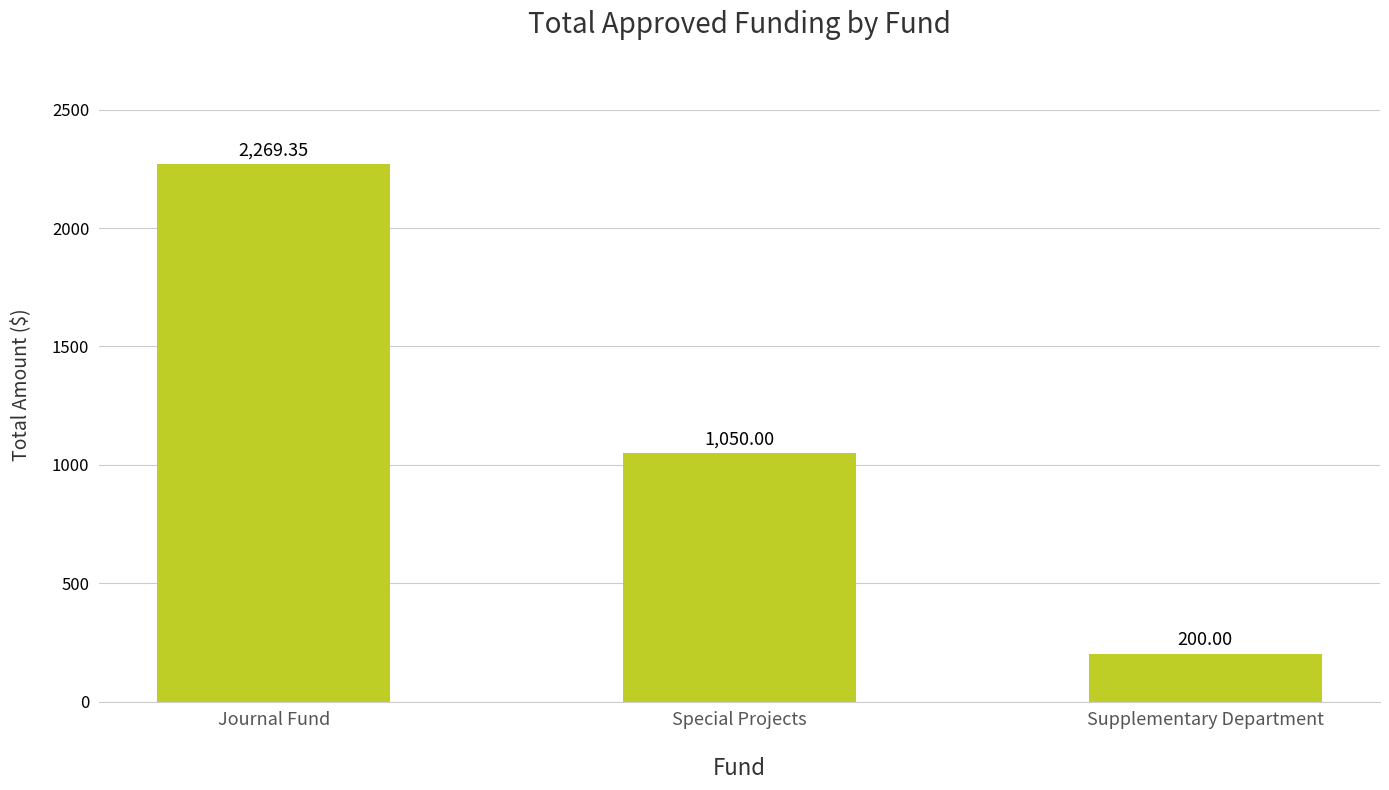

What is the average value?

1173.1